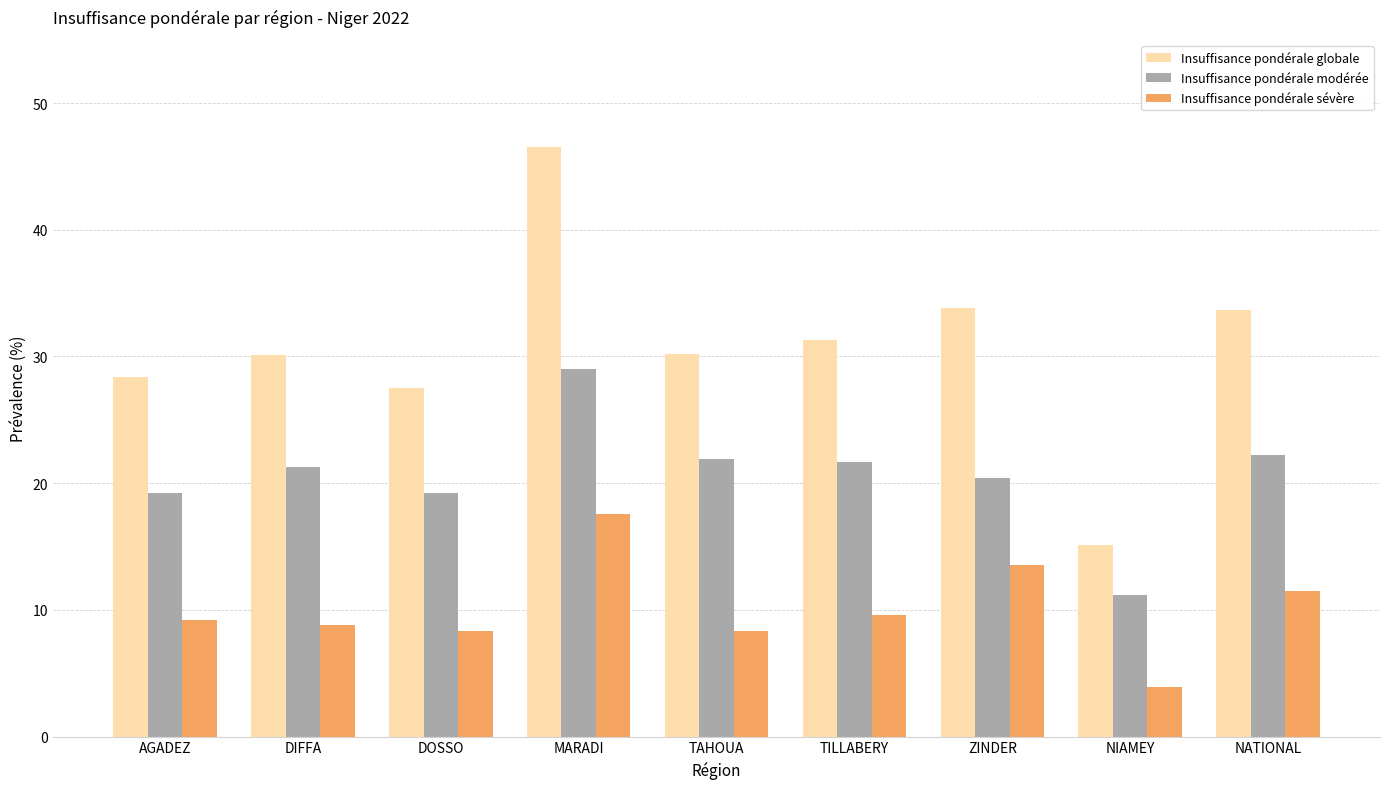

What is the minimum value shown in the chart?

3.9